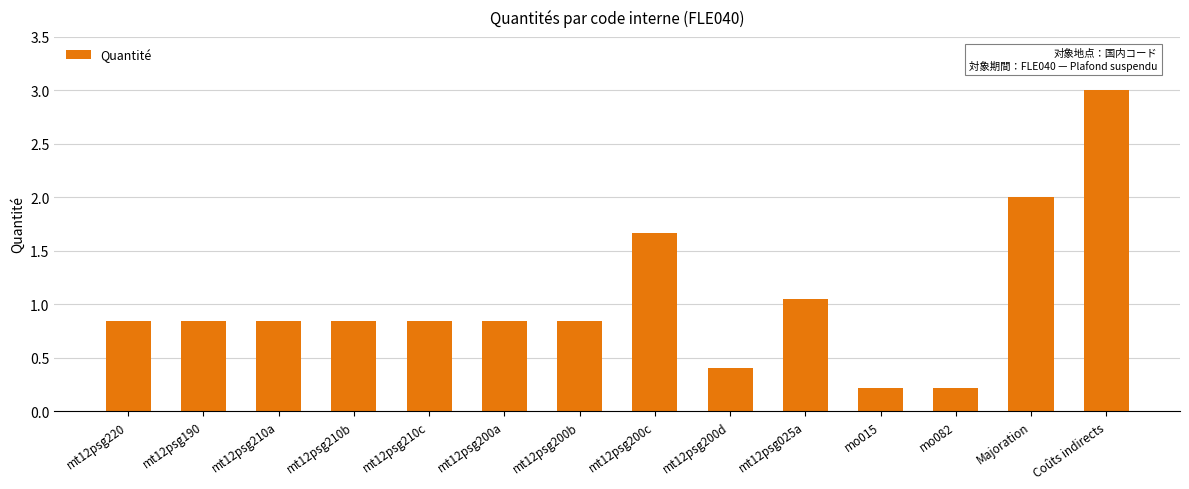

What is the smallest value displayed?

0.2